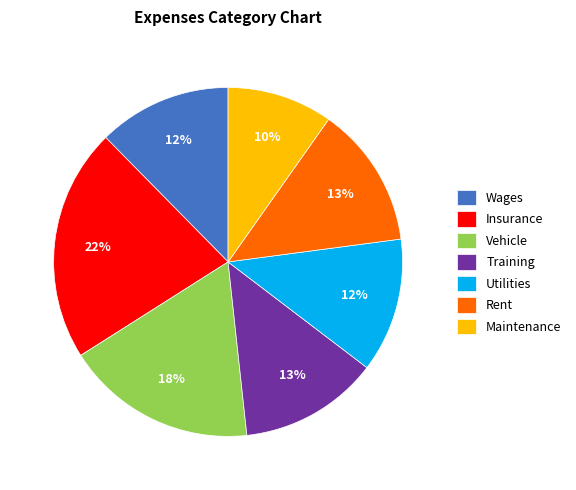

Do Rent and Vehicle together represent more than half of the pie?

No